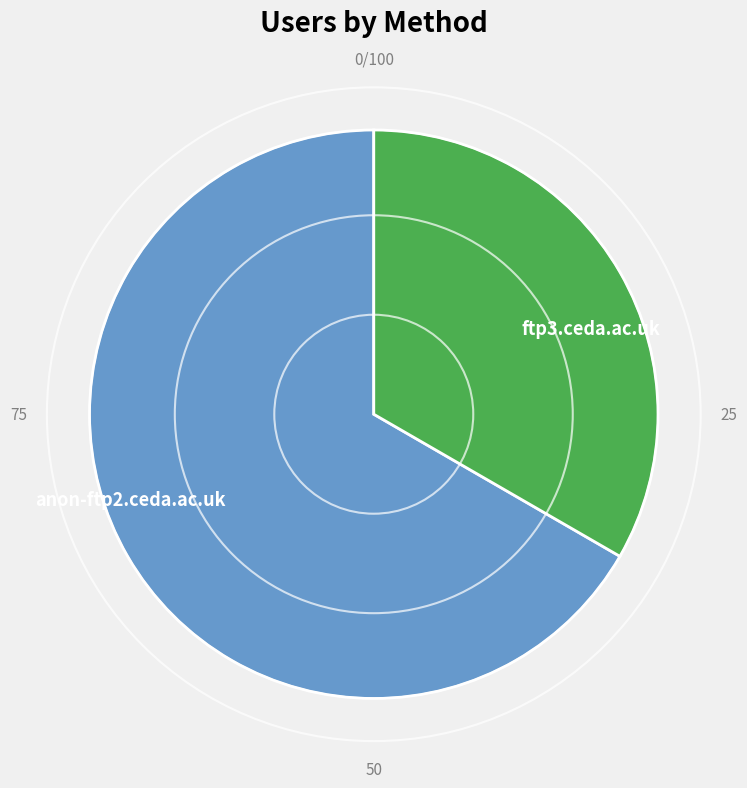

How many slices are in this pie chart?

2